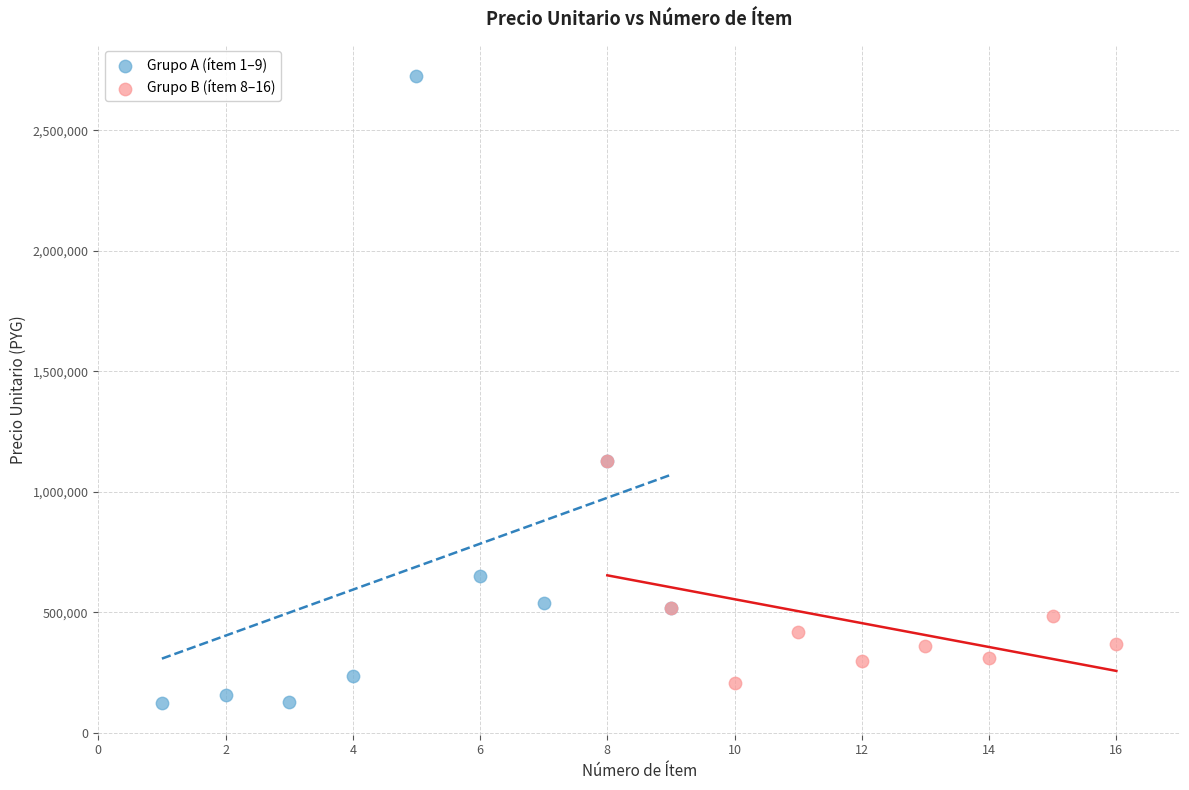

Which series has the widest spread of Y values?

Grupo A (ítem 1–9)